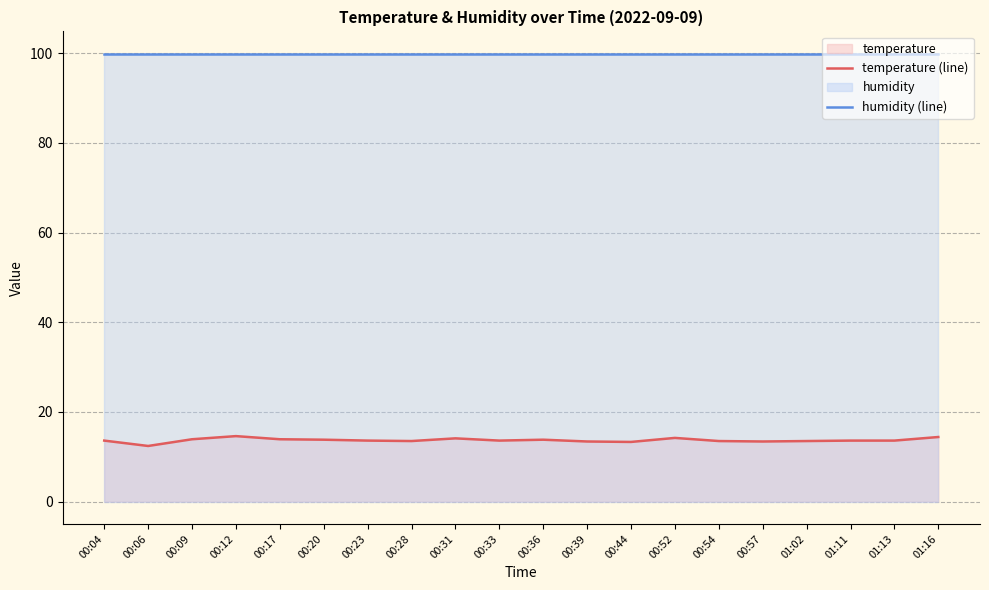

True or false: temperature (line) and humidity (line) cross at least once.

False